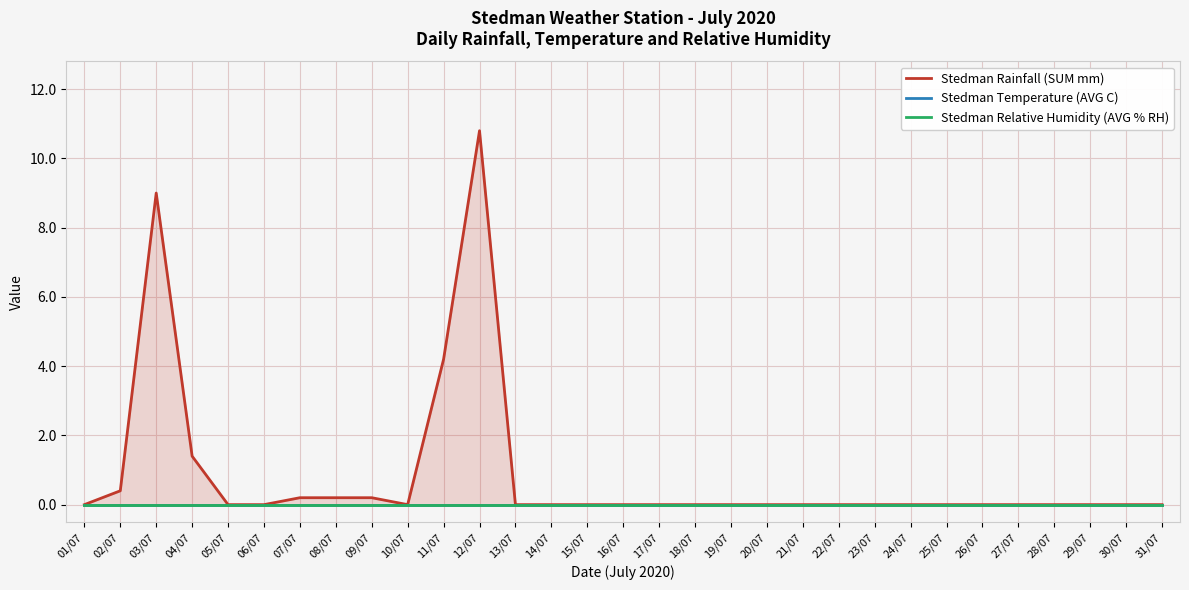

Rank the series by their maximum value, from highest to lowest.

Stedman Rainfall (SUM mm), Stedman Temperature (AVG C), Stedman Relative Humidity (AVG % RH)